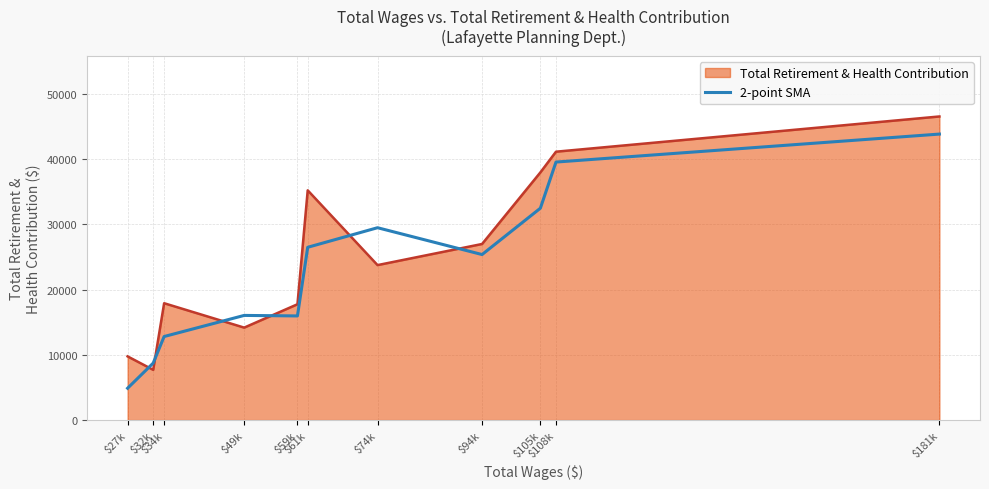

List the series in order of their peak value, lowest first.

2-point SMA, Total Retirement & Health Contribution